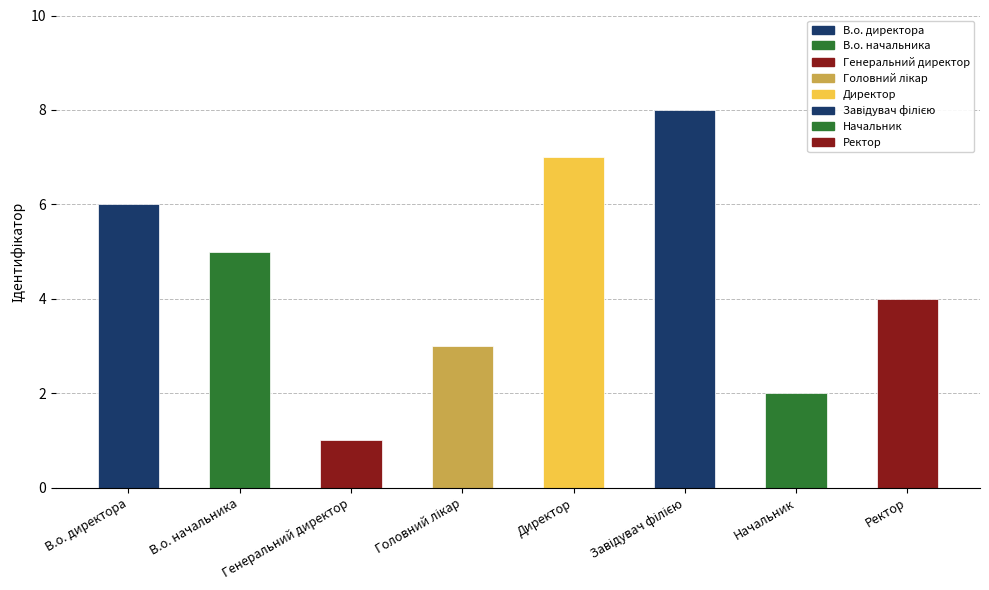

What is the change in value from В.о. начальника to Начальник?

-3